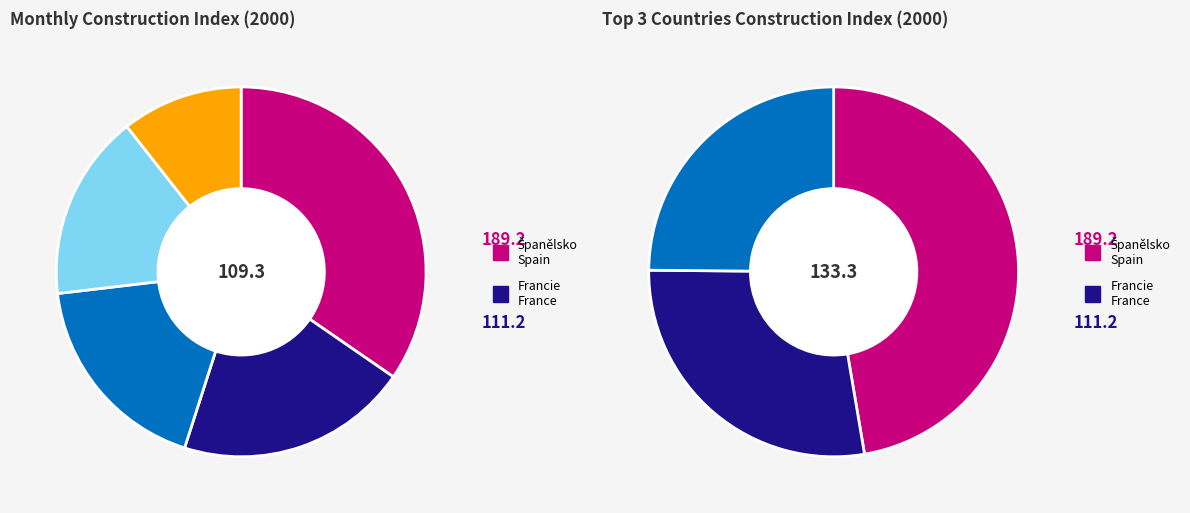

Is Španělsko
Spain the majority of the pie?

No